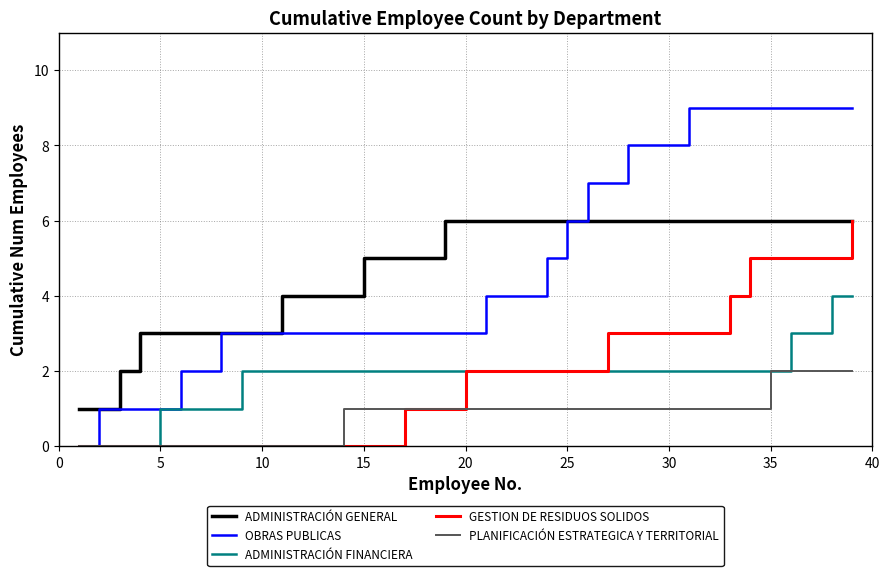

Reading left to right, extract all data points from this chart.

ADMINISTRACIÓN GENERAL: 1	1	2	3	3	3	3	3	3	3	4	4	4	4	5	5	5	5	6	6	6	6	6	6	6	6	6	6	6	6	6	6	6	6	6	6	6	6	6
OBRAS PUBLICAS: 0	1	1	1	1	2	2	3	3	3	3	3	3	3	3	3	3	3	3	3	4	4	4	5	6	7	7	8	8	8	9	9	9	9	9	9	9	9	9
ADMINISTRACIÓN FINANCIERA: 0	0	0	0	1	1	1	1	2	2	2	2	2	2	2	2	2	2	2	2	2	2	2	2	2	2	2	2	2	2	2	2	2	2	2	3	3	4	4
GESTION DE RESIDUOS SOLIDOS: 0	0	0	0	0	0	0	0	0	0	0	0	0	0	0	0	1	1	1	2	2	2	2	2	2	2	3	3	3	3	3	3	4	5	5	5	5	5	6
PLANIFICACIÓN ESTRATEGICA Y TERRITORIAL: 0	0	0	0	0	0	0	0	0	0	0	0	0	1	1	1	1	1	1	1	1	1	1	1	1	1	1	1	1	1	1	1	1	1	2	2	2	2	2